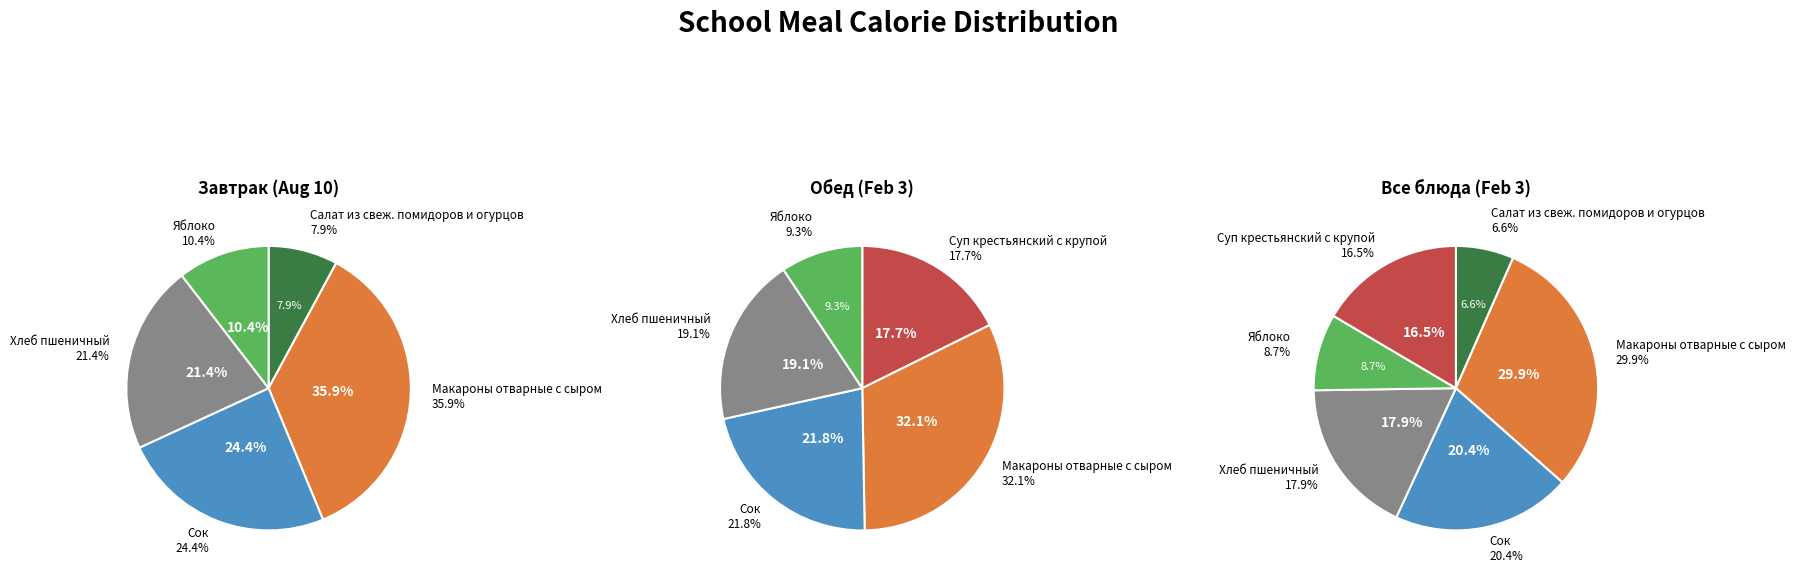

What percentage is the Макароны отварные с сыром slice, to the nearest percent?

30%